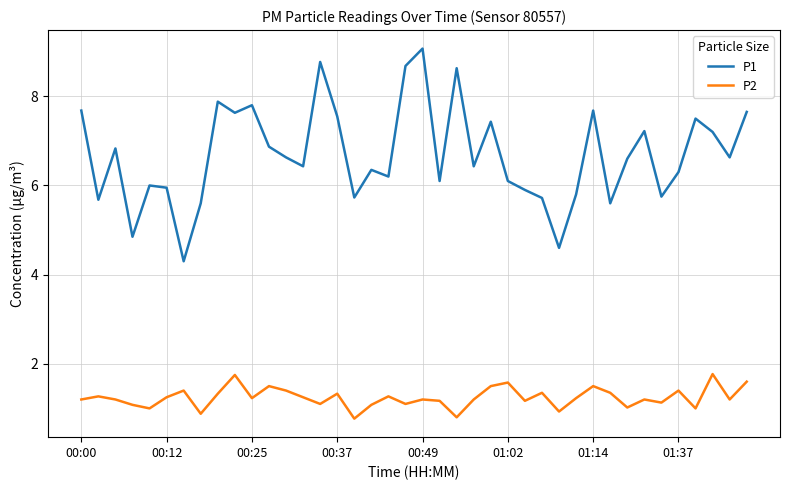

Which series has the largest total across all categories?

P1